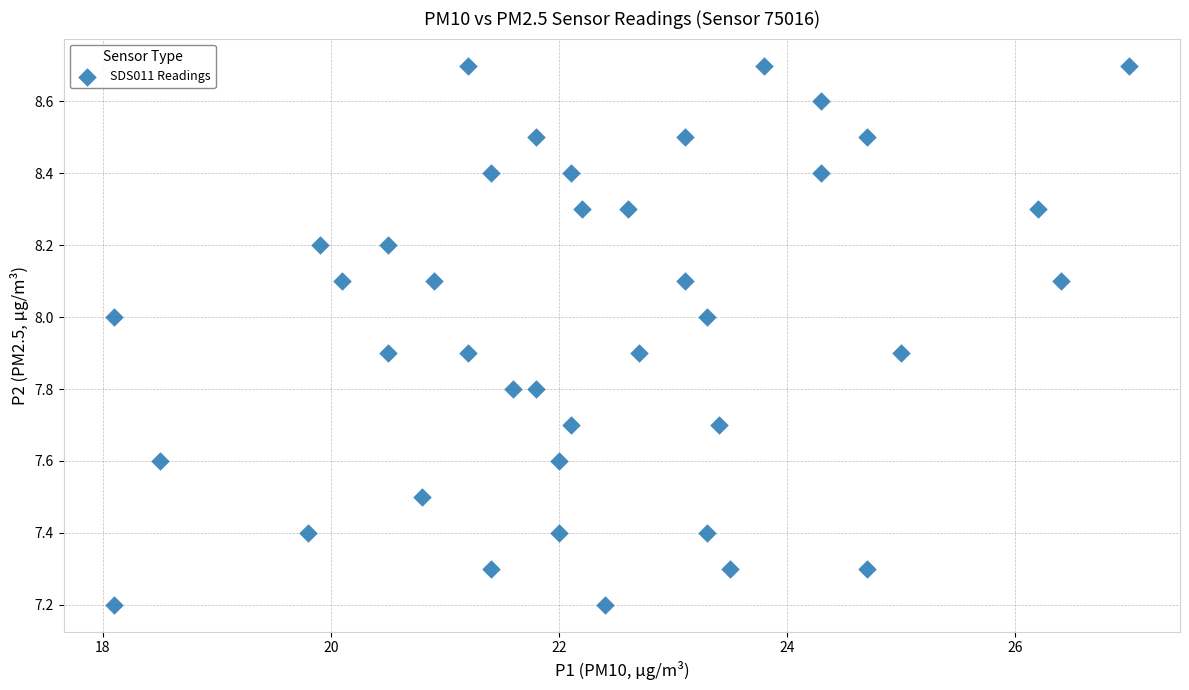

What is the range of Y values (max minus min)?

1.5